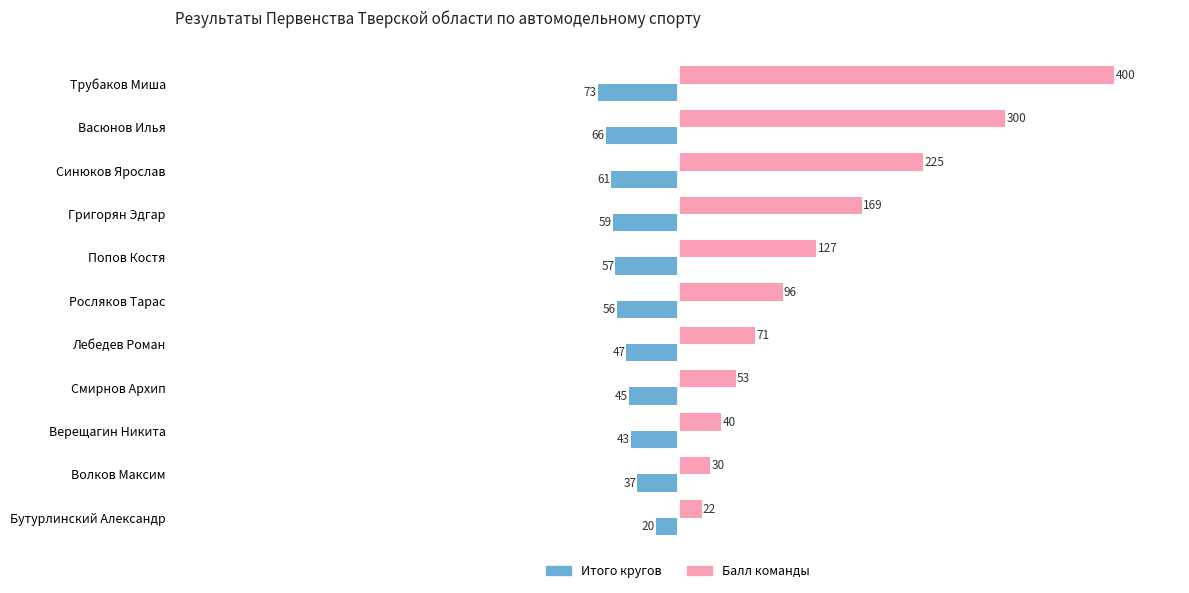

The Балл команды series shows 40 at Верещагин Никита. True or false?

True